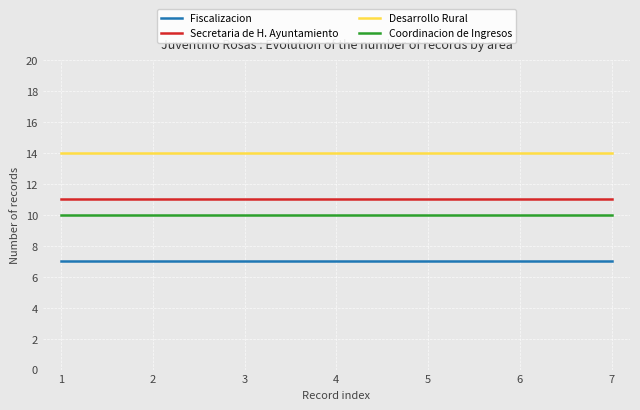

What is the difference between the highest and lowest values at 5?

7